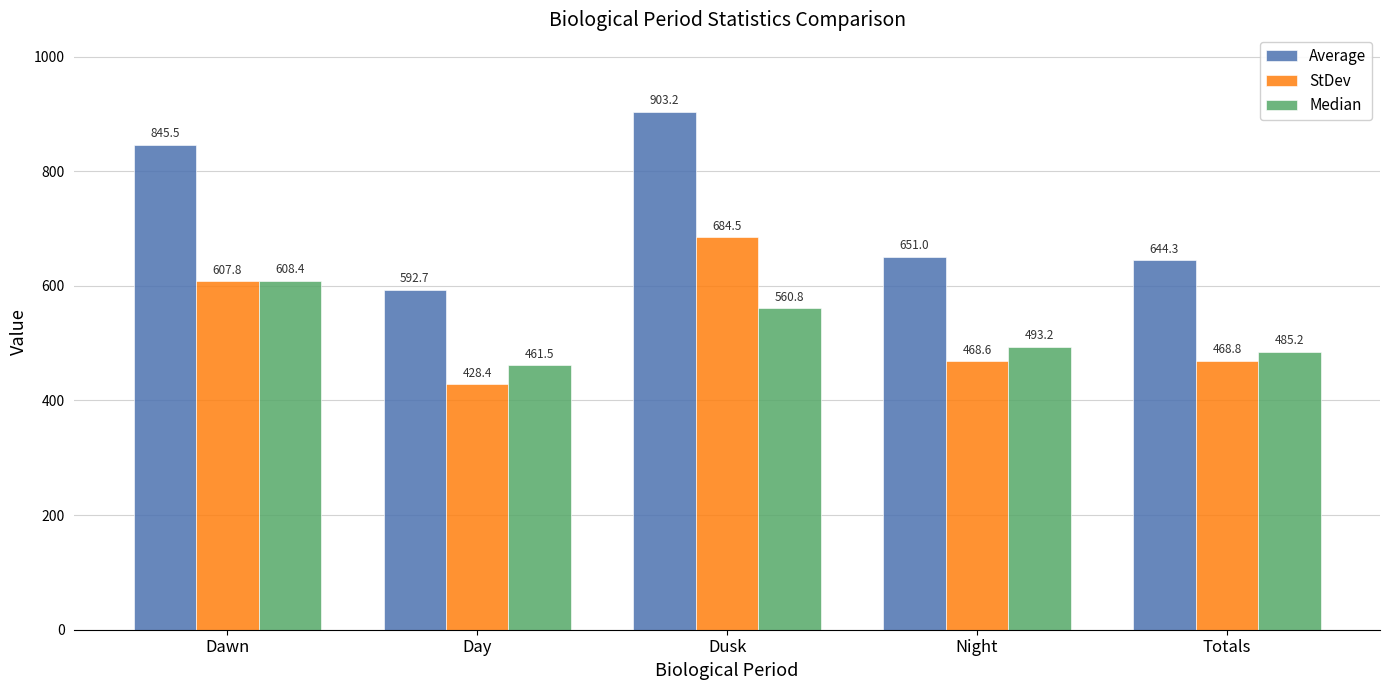

What is the sum of all StDev values?

2658.1